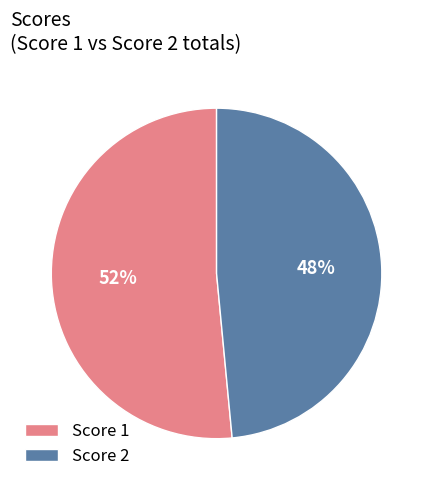

To the nearest percent, what is the combined percentage of Score 1 and Score 2?

100%